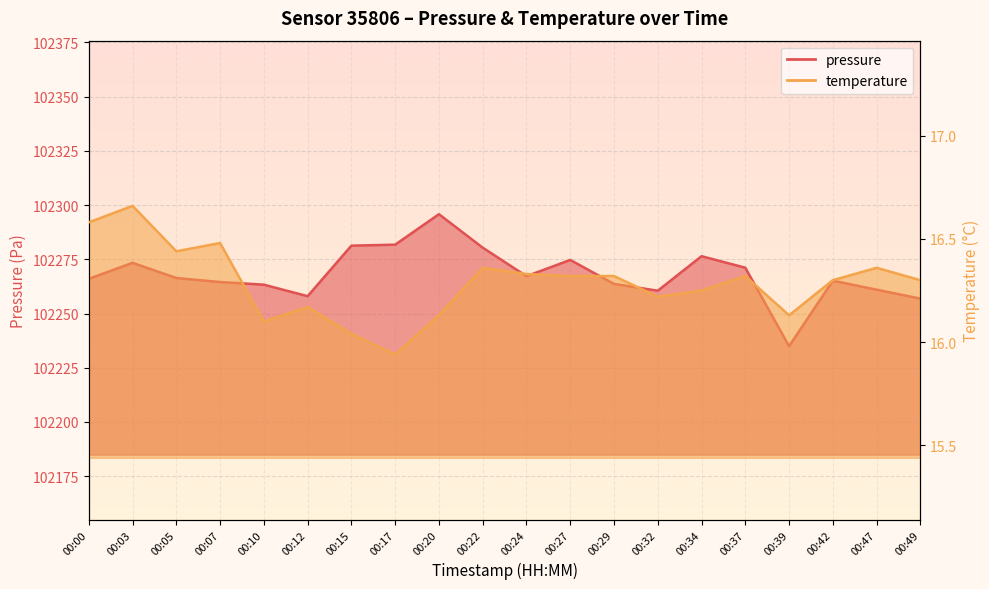

Is it true that pressure equals 102256.9 at 00:49?

True